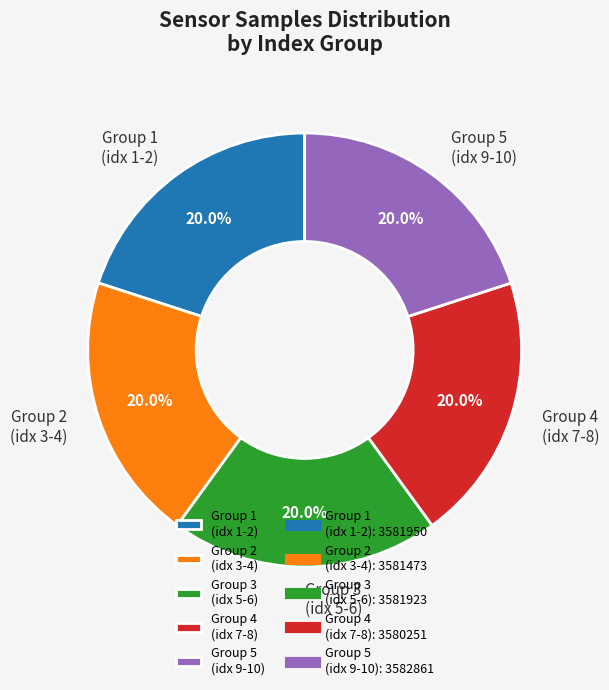

How many slices are in this pie chart?

5